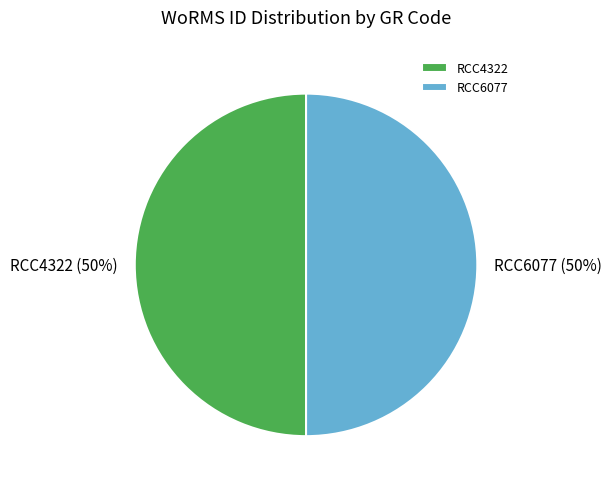

To the nearest percent, what is the average slice percentage?

50%